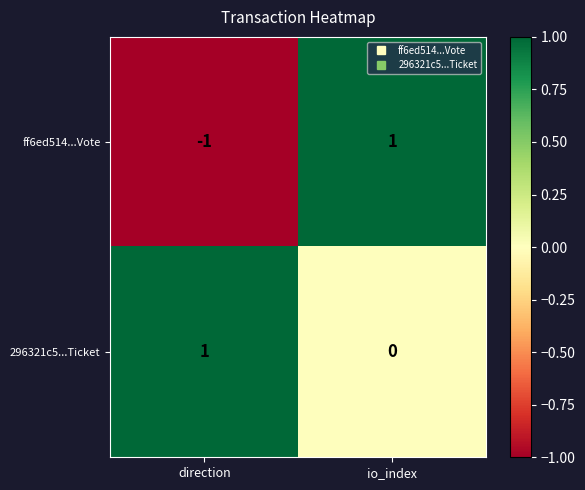

What is the maximum value shown in the chart?

1